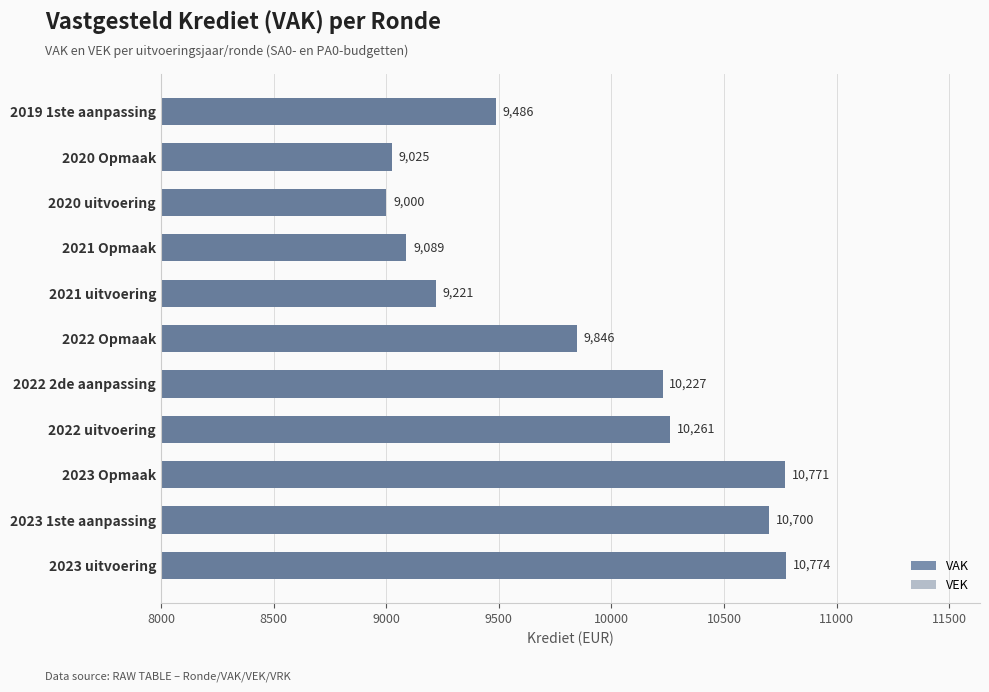

Which series has the largest total across all categories?

VAK